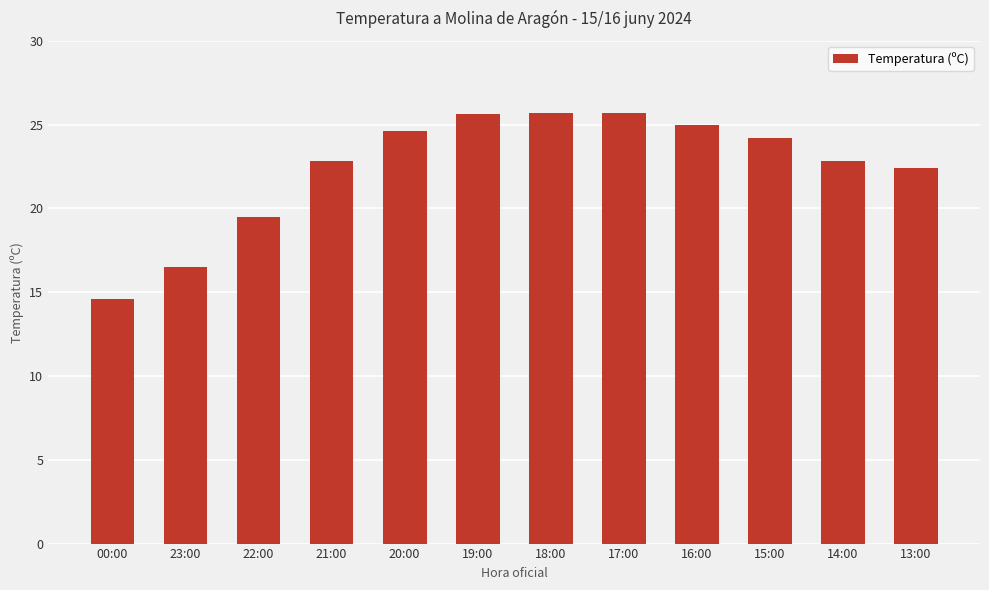

What value does the data have at 16:00?

25.0